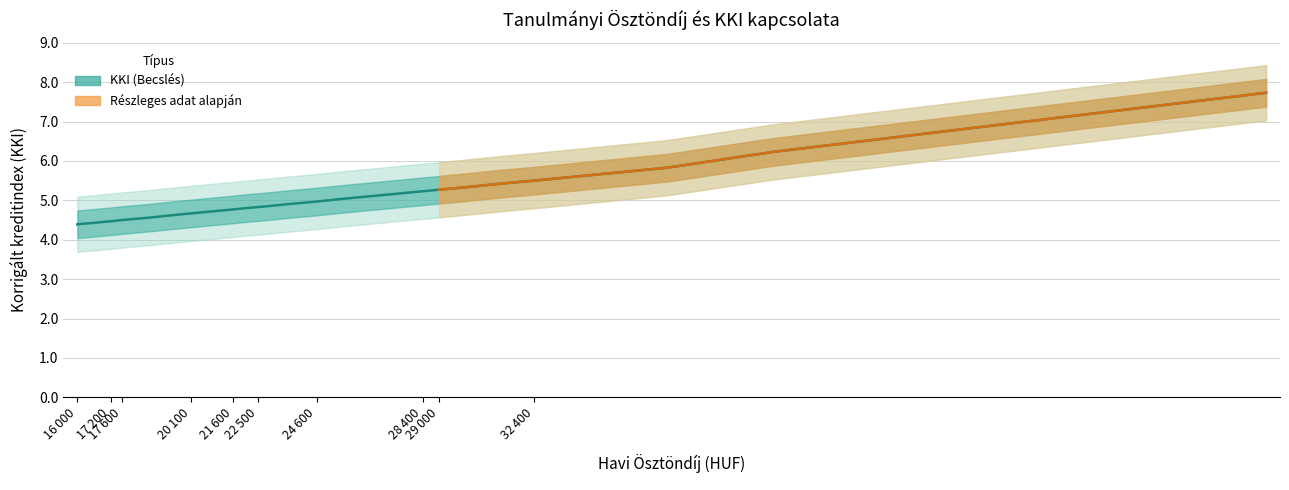

At which category does the chart reach its minimum across all series?

16000